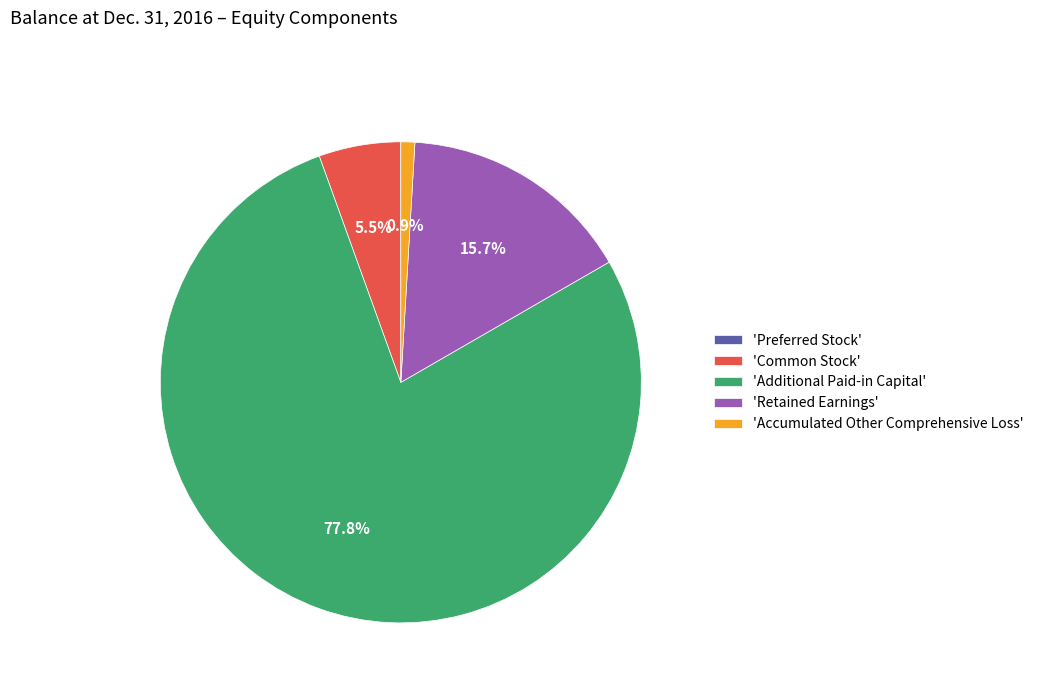

What portion of the pie excludes 'Retained Earnings'?

84.3%